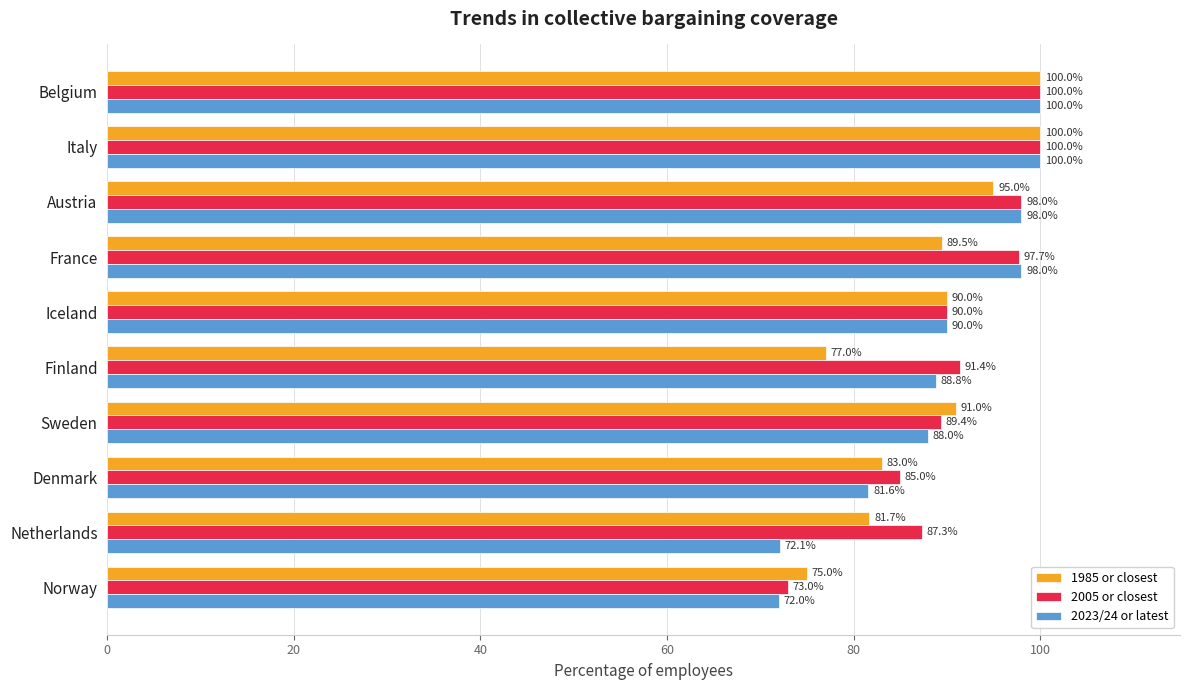

Rank the series by their average value, from lowest to highest.

1985 or closest, 2023/24 or latest, 2005 or closest